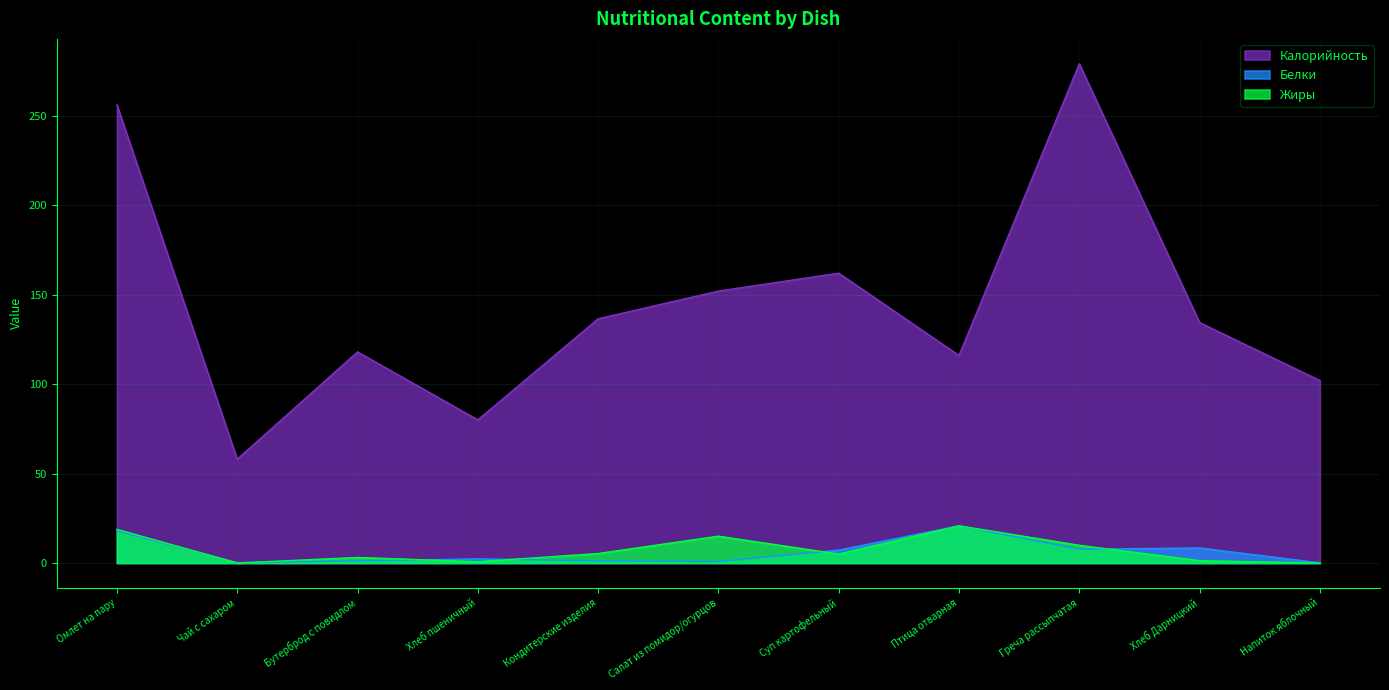

What is the label of the 6th point from the left?

Салат из помидор/огурцов